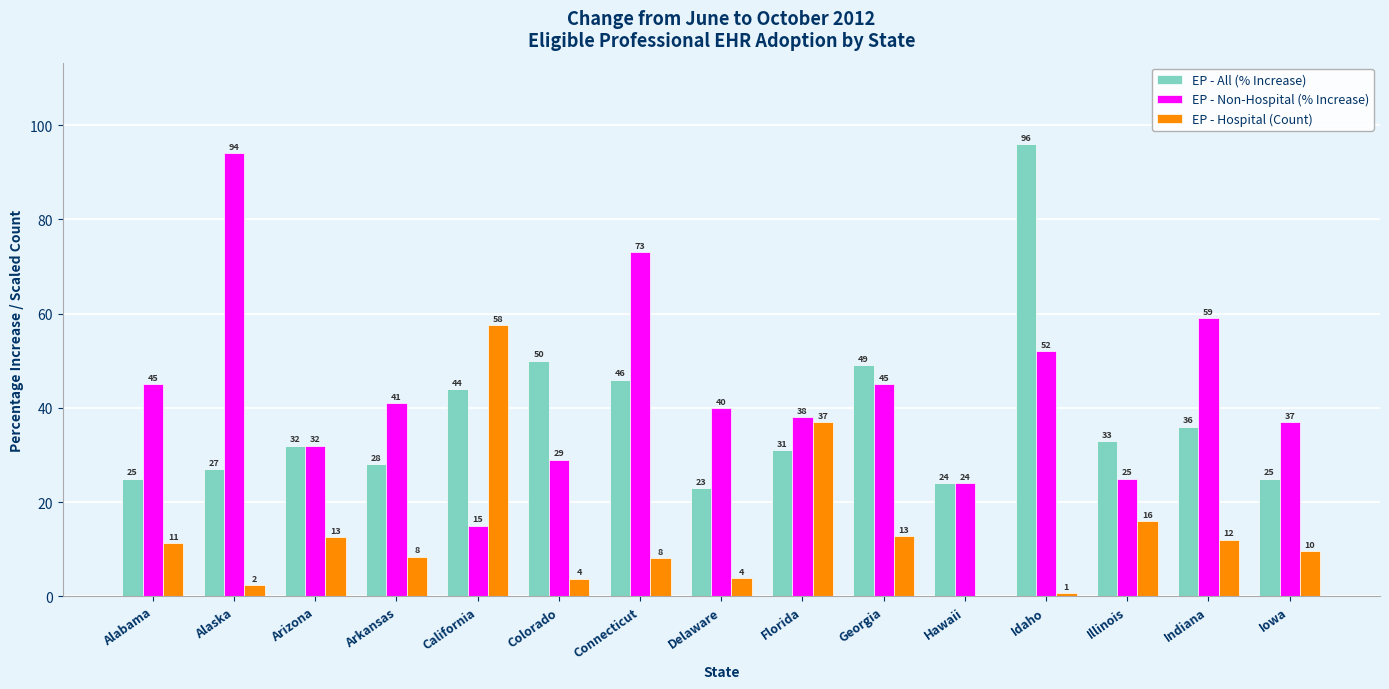

How many distinct data groups are displayed?

3